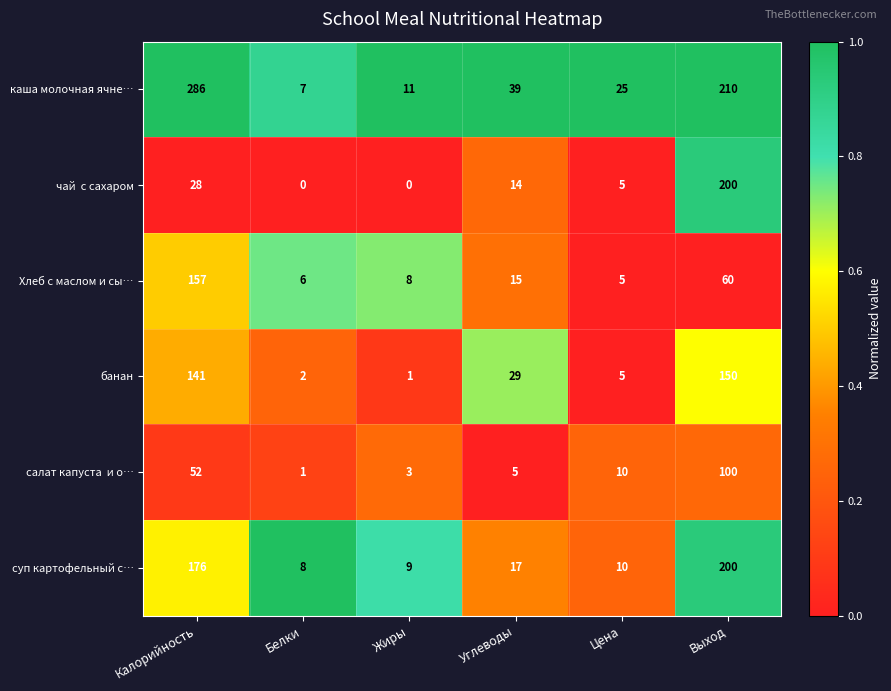

Count the number of data series in this chart.

6